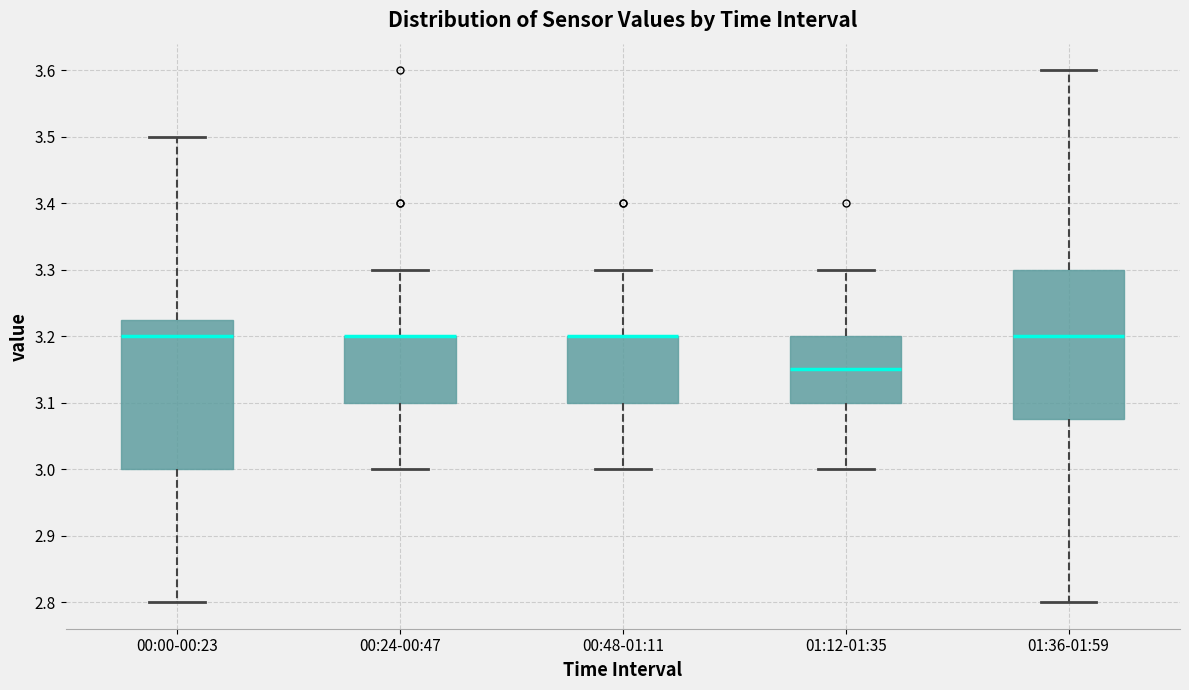

Where is the lower edge of the box for 00:48-01:11 on the y-axis? The values are not printed on the chart, so give them approximately, as read against the axis.

3.10